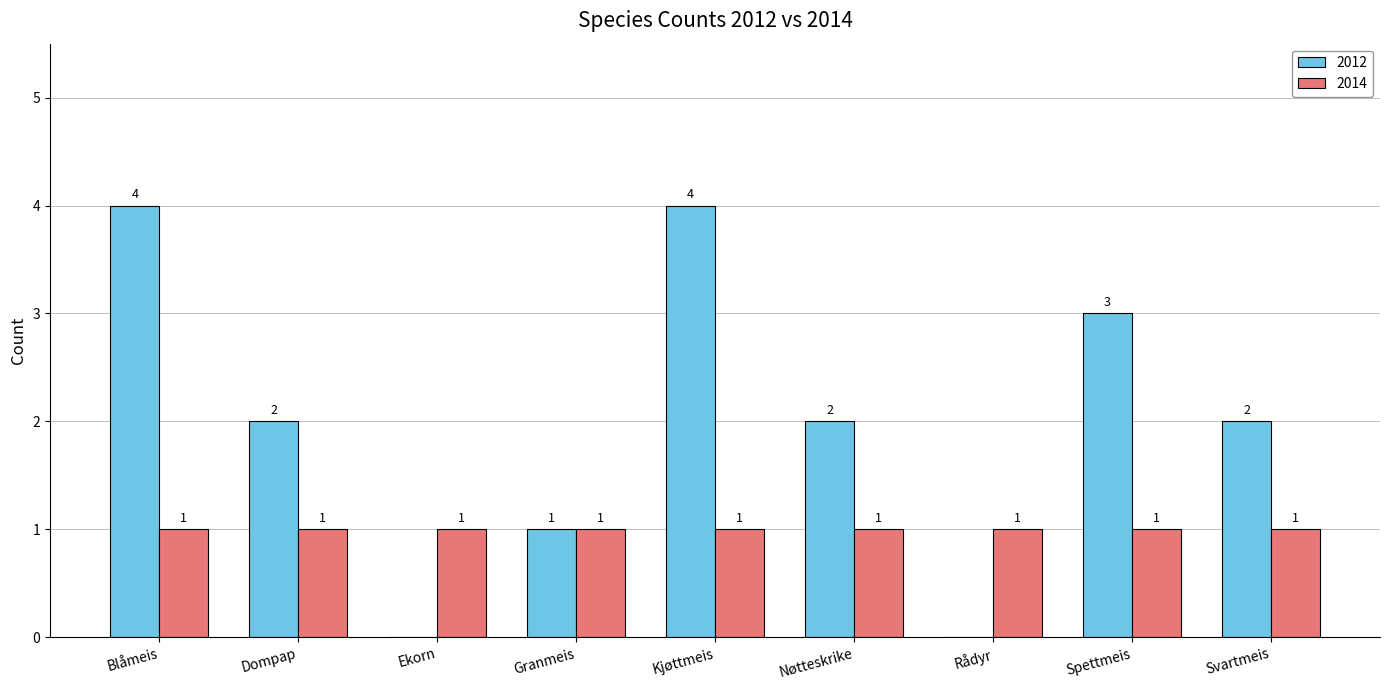

Which series changed the most between Blåmeis and Spettmeis?

2012